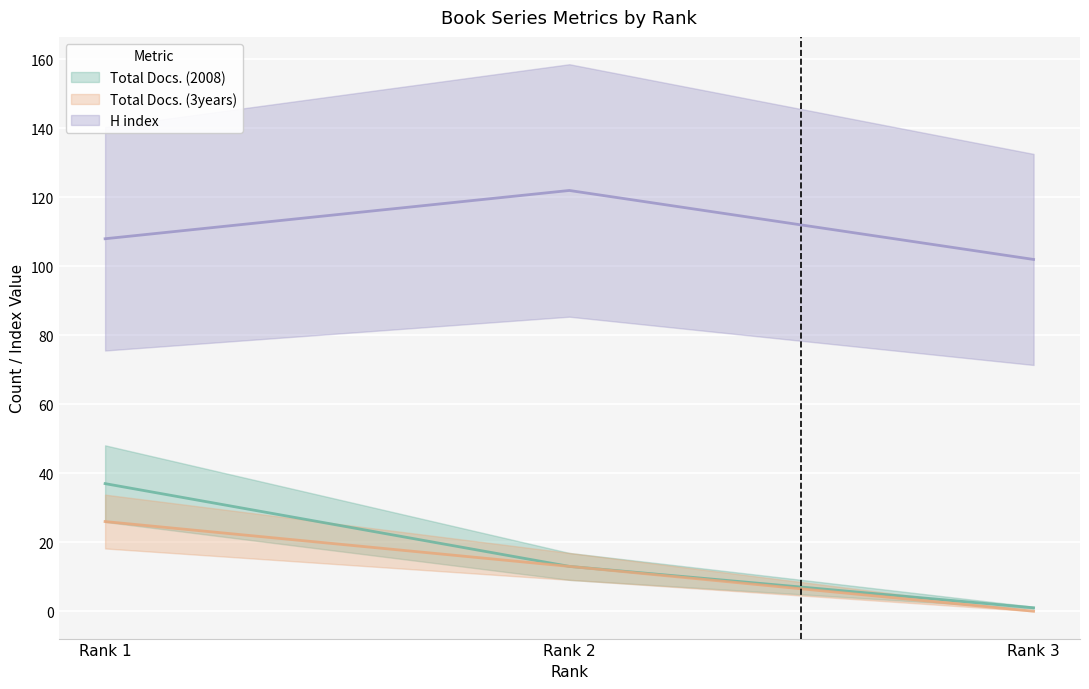

What is the difference between the maximum and second lowest values in the Total Docs. (3years) series?

13